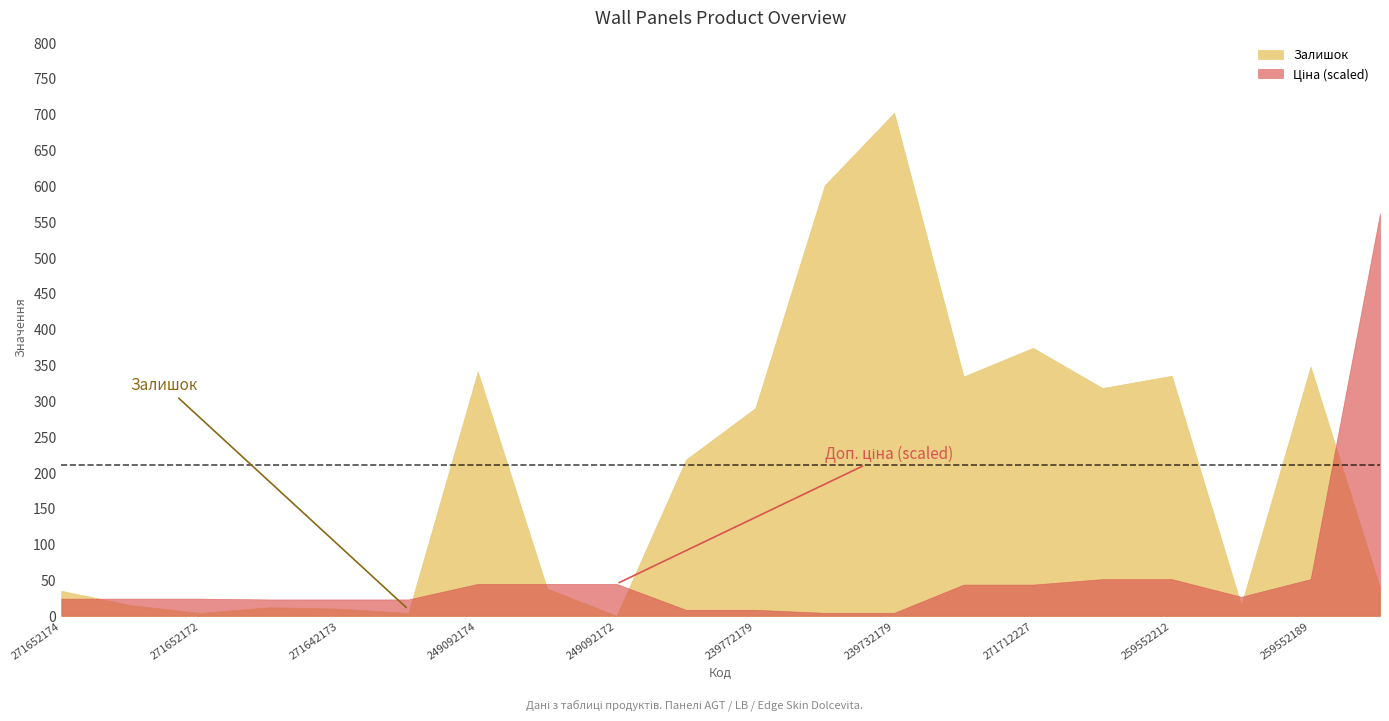

Which series has the largest total across all categories?

Залишок